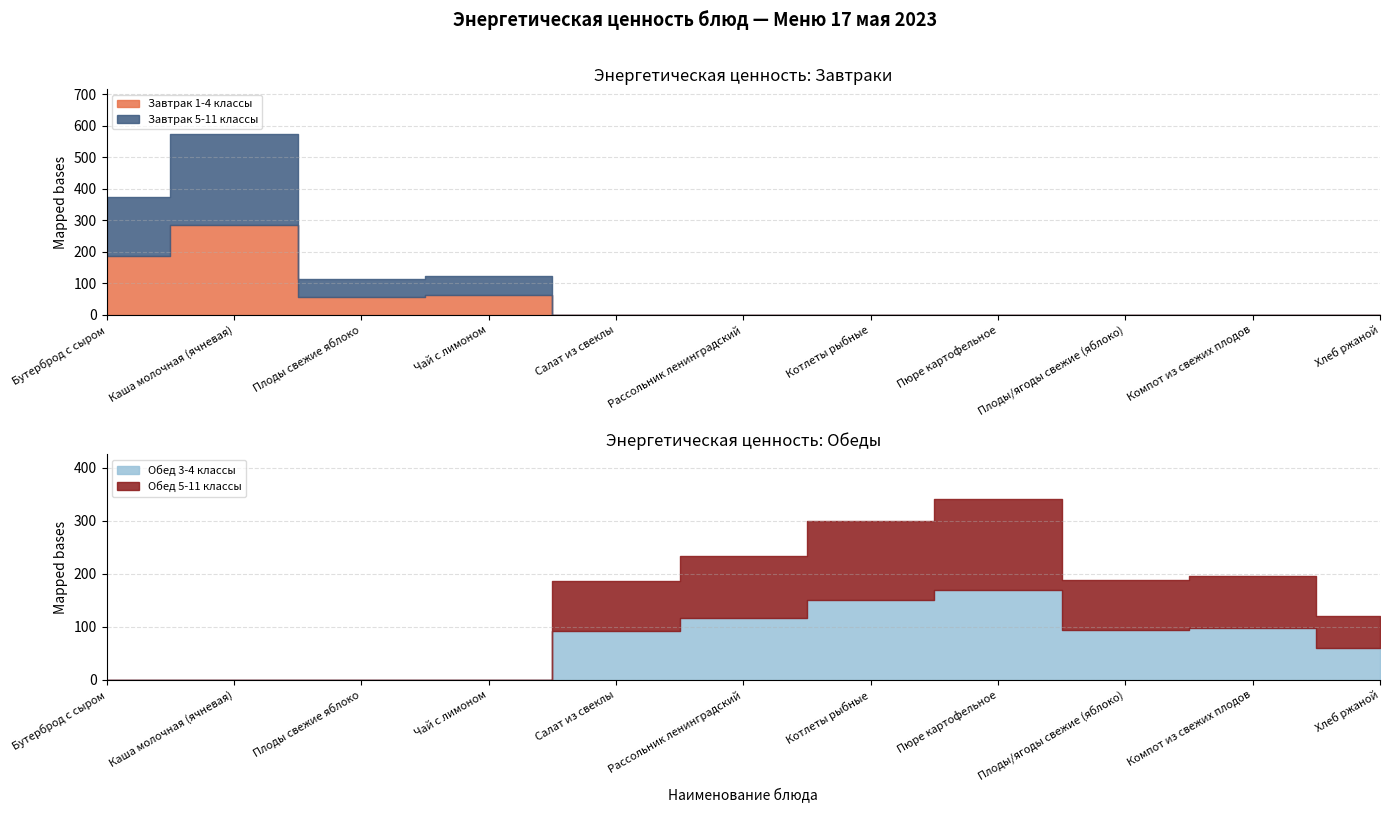

Is it true that Обед 5-11 классы equals 96.7 at Хлеб ржаной?

False